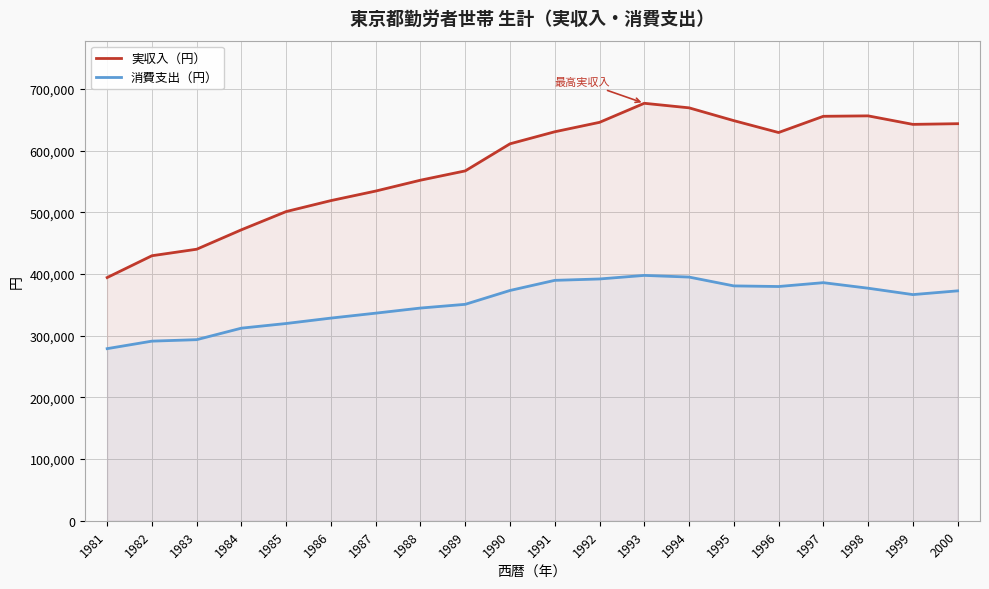

Between 1998 and 1999, which series saw the biggest shift?

実収入（円）